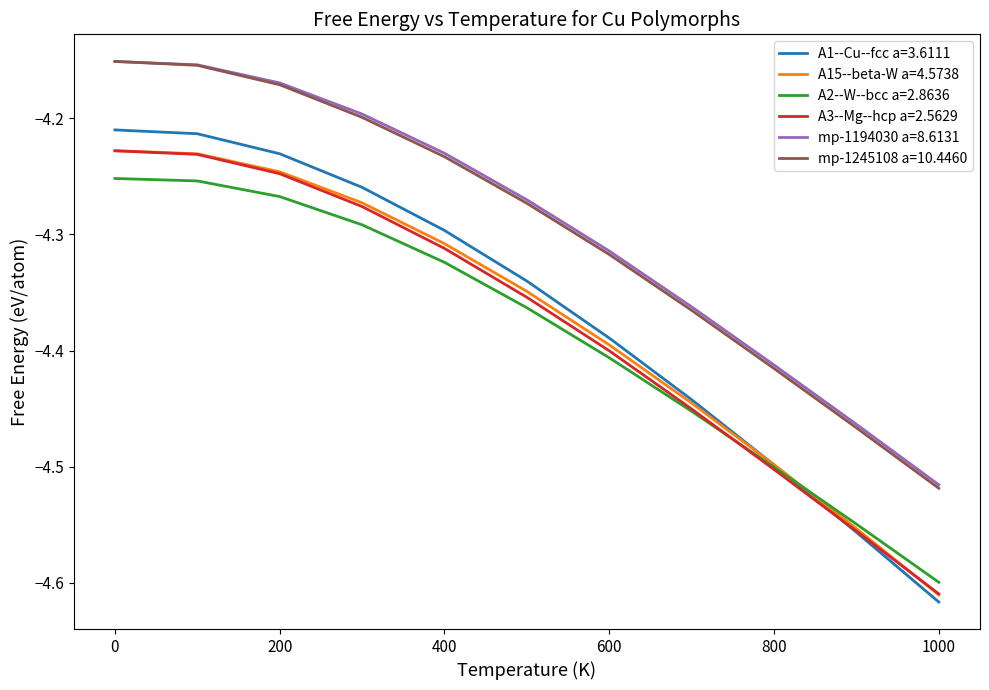

Which series has the largest range (max minus min)?

A1--Cu--fcc a=3.6111